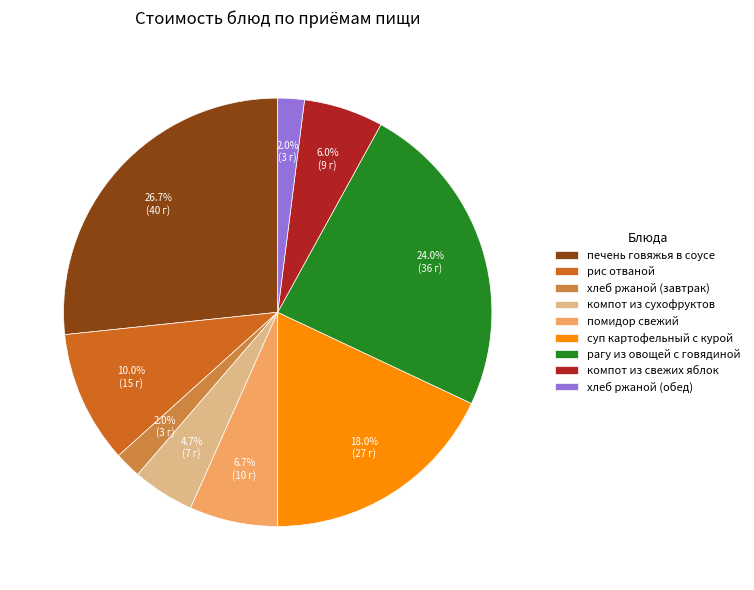

How many segments does this pie chart have?

9